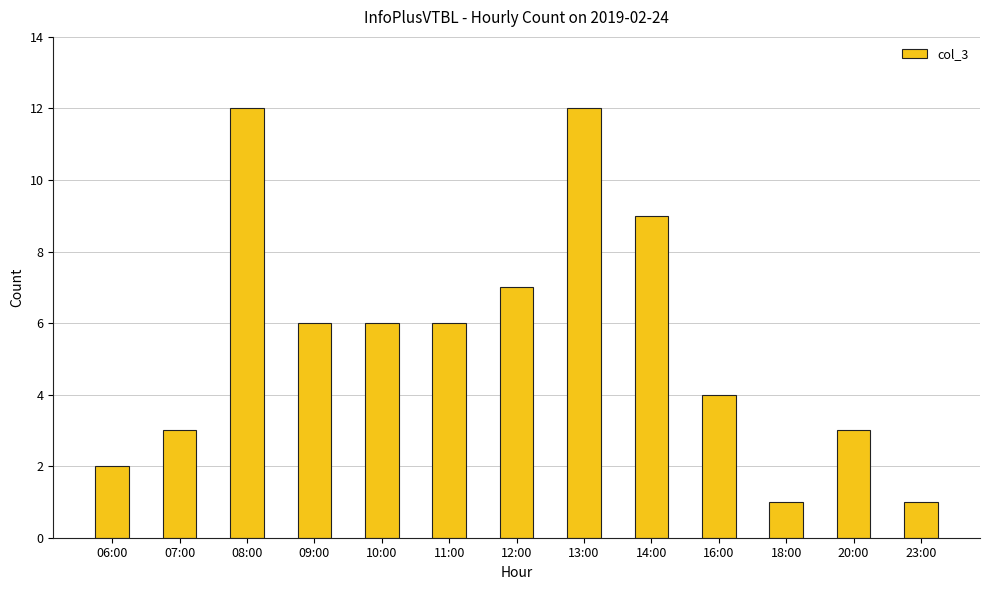

Which has a higher value, 14:00 or 23:00?

14:00